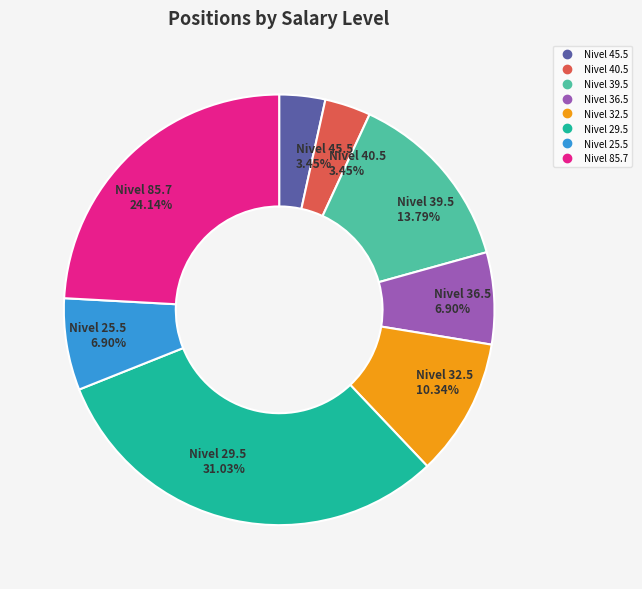

Does any single category account for the majority?

No